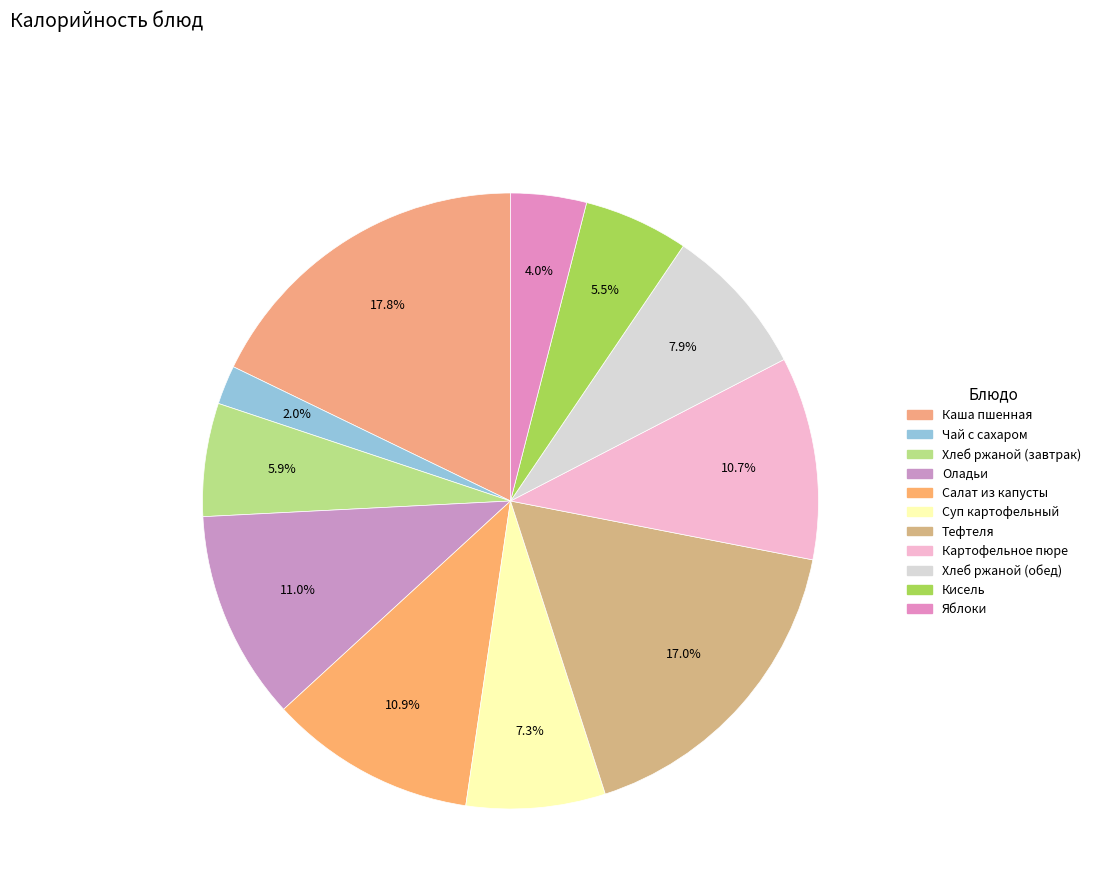

Which category has the smallest portion of the pie?

Чай с сахаром